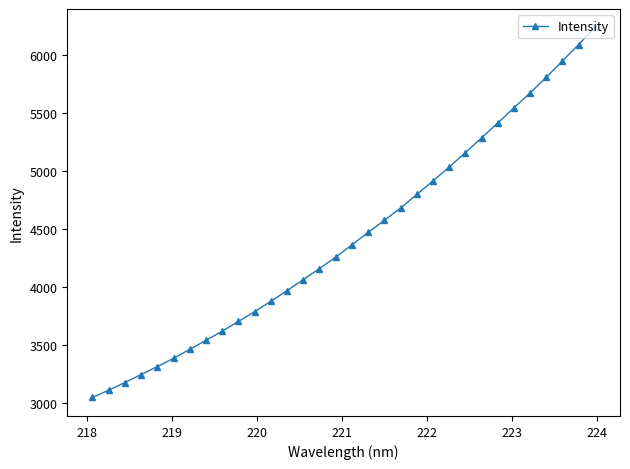

What is the maximum value shown in the chart?

6238.9